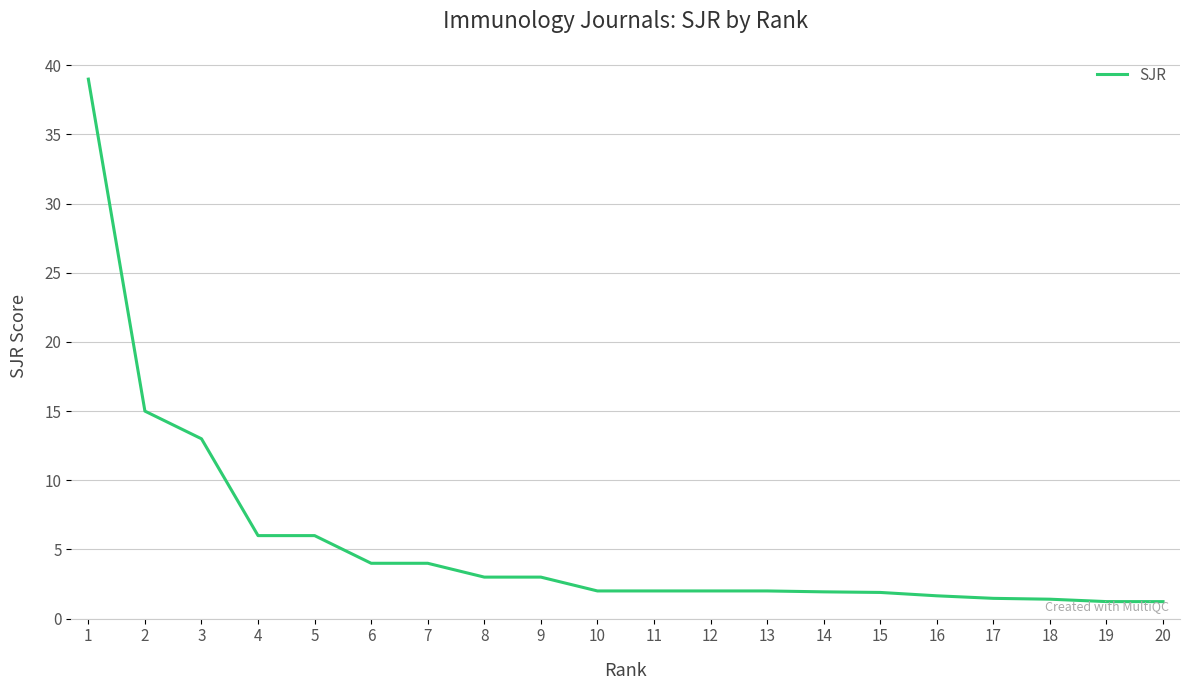

True or false: the data shows 1.2 at 19.

True